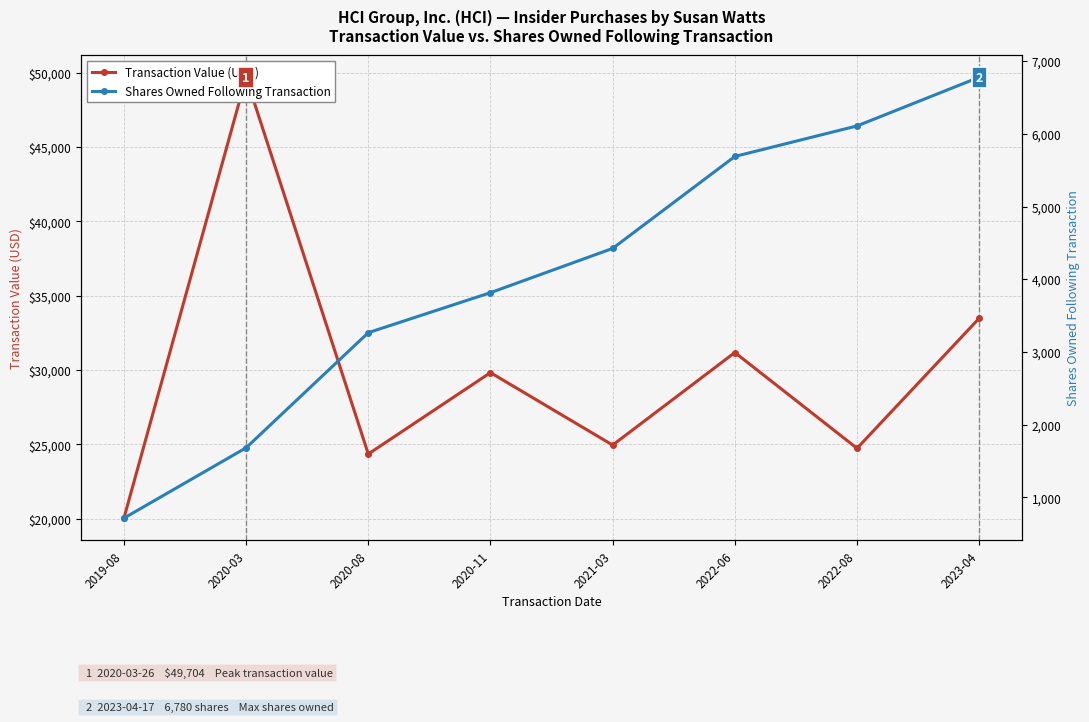

True or false: Shares Owned Following Transaction and Transaction Value (USD) cross at least once.

False